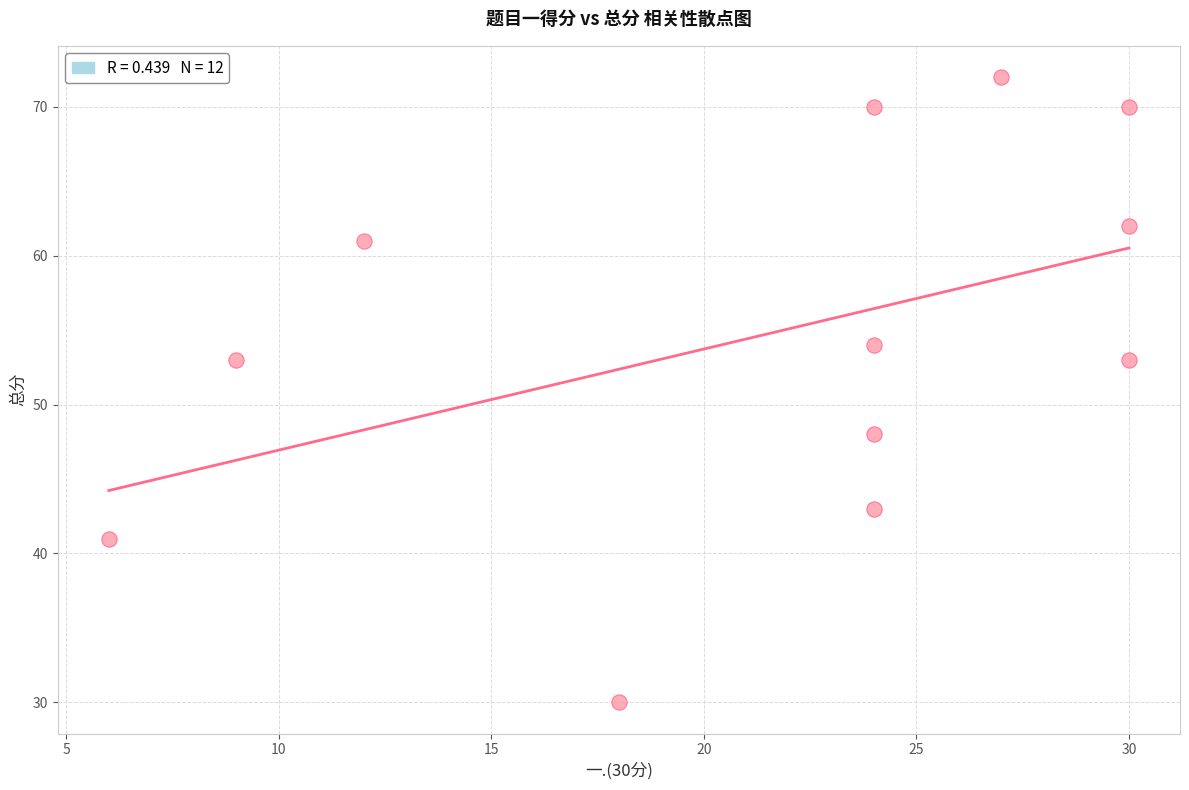

What is the range of X values (max minus min)?

24